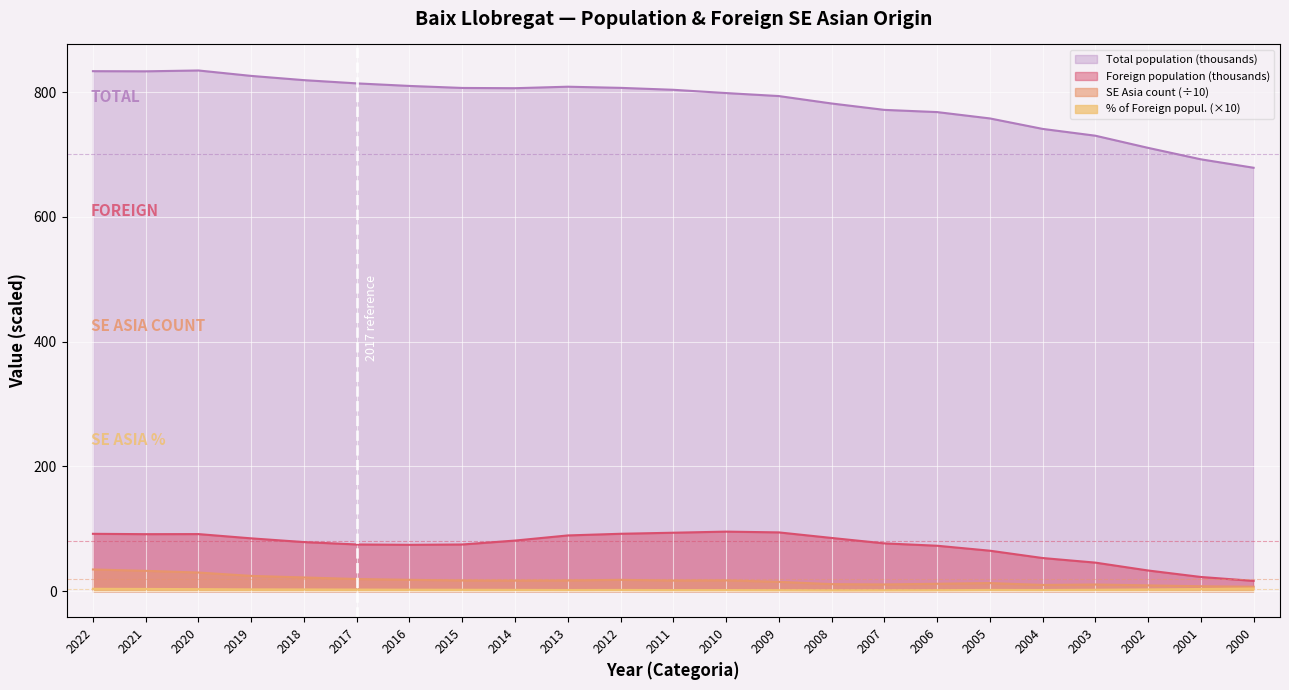

What is the sum of the Foreign population values at 2022 and 2012?

184.0